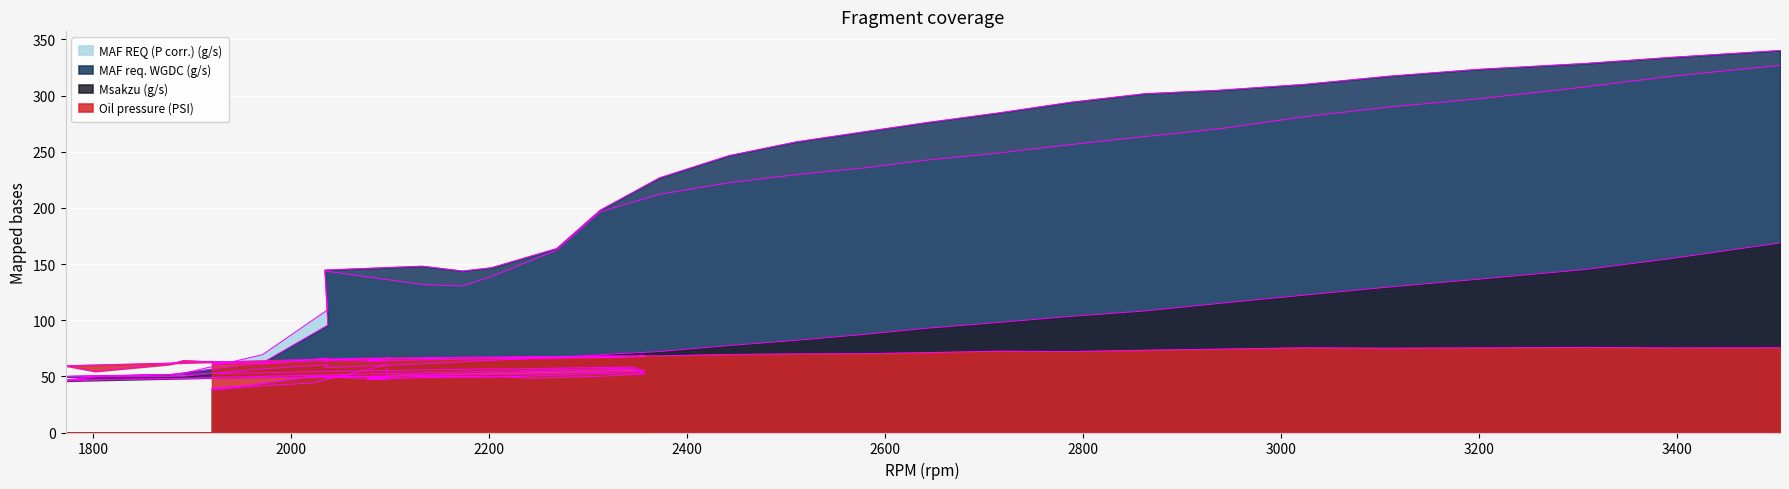

Rank the series by their maximum value, from lowest to highest.

Oil pressure (PSI), Msakzu (g/s), MAF REQ (P corr.) (g/s), MAF req. WGDC (g/s)